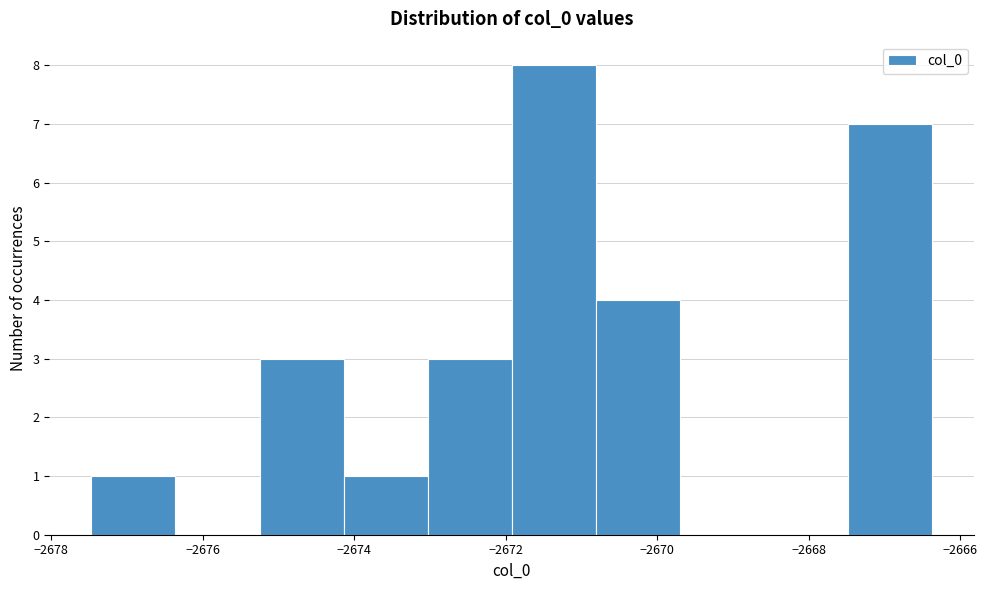

Reading left to right, transcribe this chart: for each bar, give the range it covers on the x-axis and its height. Neither the bar edges nor the heights are printed on the chart, so give them approximately, as read against the axes.

-2677.4 to -2676.4: 1
-2676.4 to -2675.2: 0
-2675.2 to -2674.2: 3
-2674.2 to -2673.0: 1
-2673.0 to -2672.0: 3
-2672.0 to -2670.8: 8
-2670.8 to -2669.6: 4
-2669.6 to -2668.6: 0
-2668.6 to -2667.4: 0
-2667.4 to -2666.4: 7